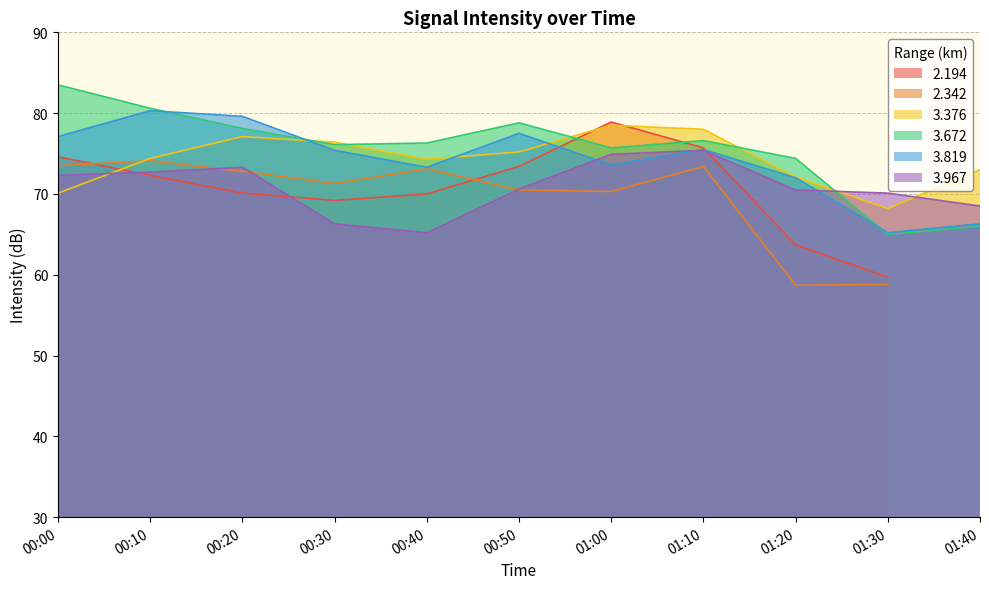

Where does the 3.672 series first go above 76?

00:00